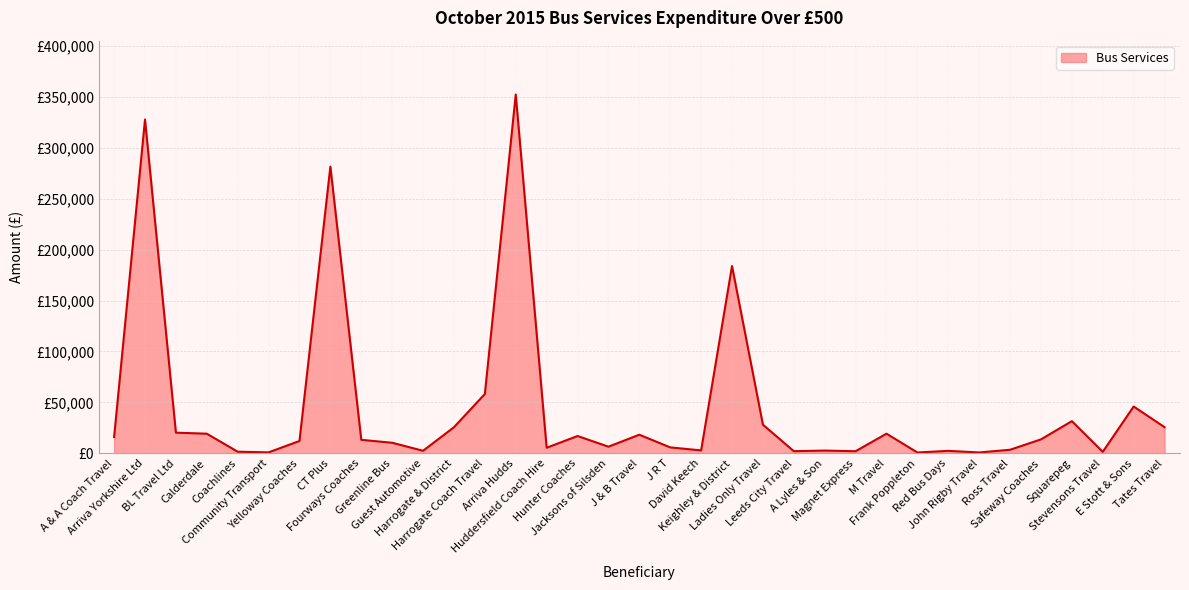

Rank the categories by value from lowest to highest.

Frank Poppleton, John Rigby Travel, Community Transport, Stevensons Travel, Coachlines, Magnet Express, Leeds City Travel, Red Bus Days, Guest Automotive, A Lyles & Son, David Keech, Ross Travel, Huddersfield Coach Hire, J R T, Jacksons of Silsden, Greenline Bus, Yelloway Coaches, Fourways Coaches, Safeway Coaches, A & A Coach Travel, Hunter Coaches, J & B Travel, Calderdale, M Travel, BL Travel Ltd, Harrogate & District, Tates Travel, Ladies Only Travel, Squarepeg, E Stott & Sons, Harrogate Coach Travel, Keighley & District, CT Plus, Arriva Yorkshire Ltd, Arriva Hudds